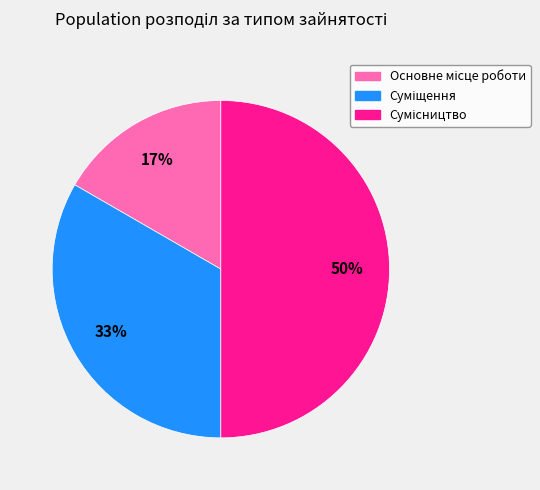

To the nearest percent, what is the average slice percentage?

33%